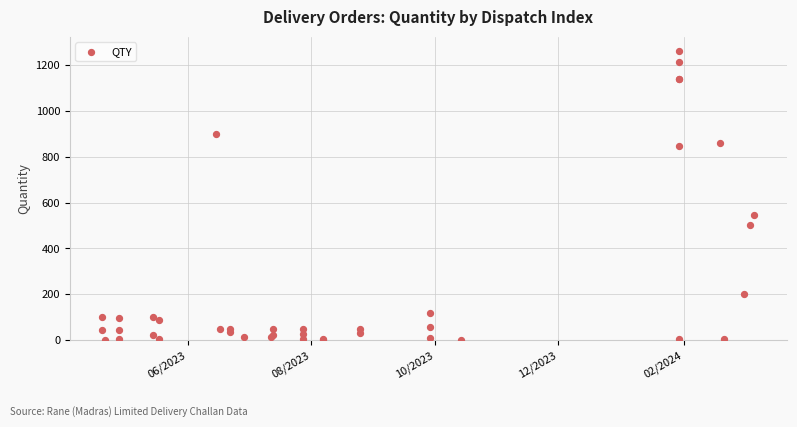

What Y value in the scatter plot is closest to 630?

545